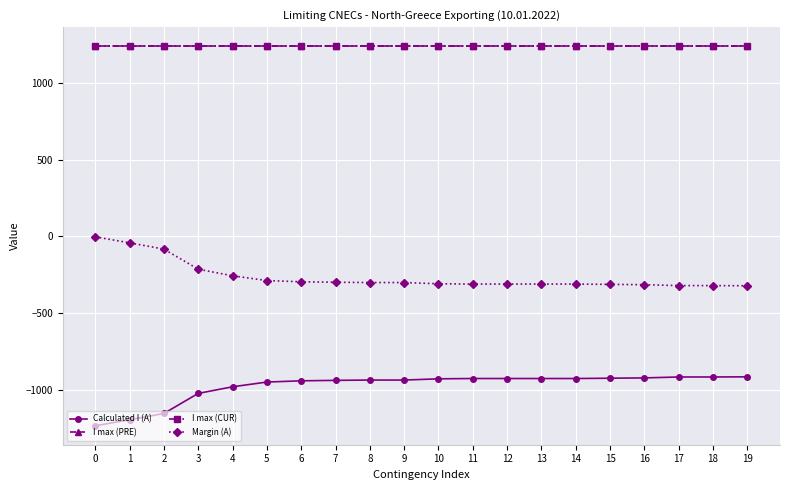

The value of I max (PRE) at 5 is 1240. True or false?

True